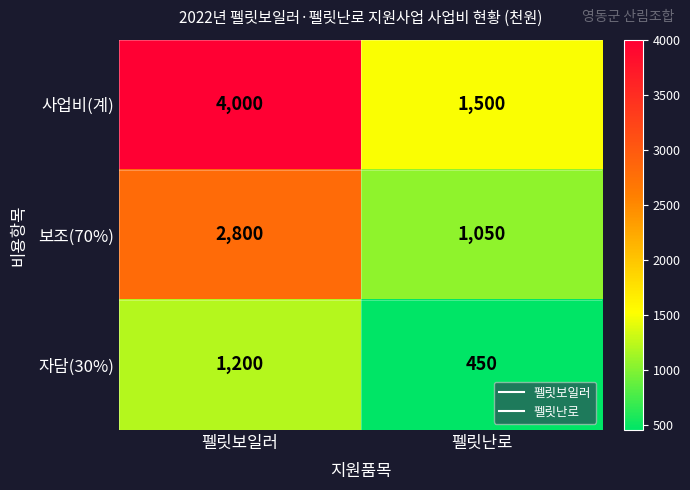

Reading right to left, list all the values displayed in this chart.

사업비(계): 1500	4000
보조(70%): 1050	2800
자담(30%): 450	1200